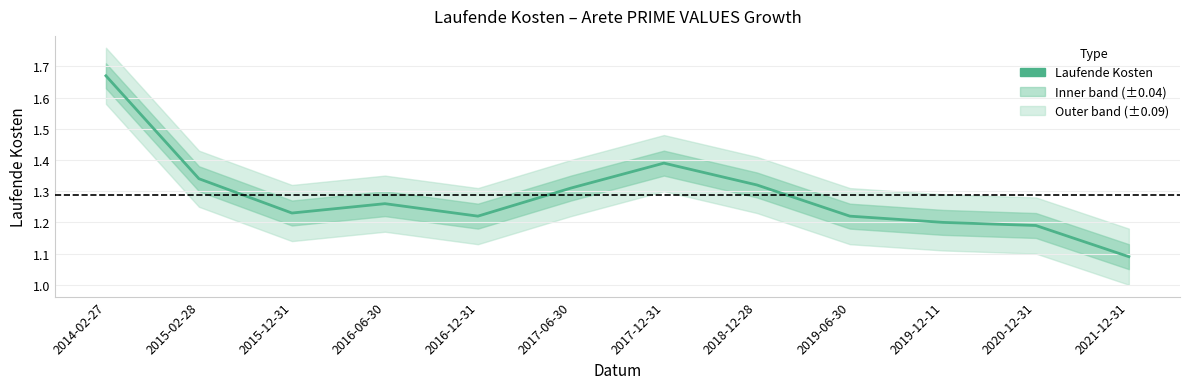

What position from the right is 2021-12-31?

1